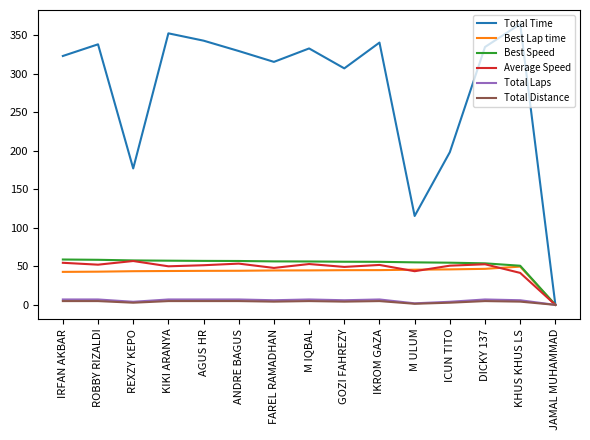

At which category does the chart reach its peak across all series?

KHUS KHUS LS